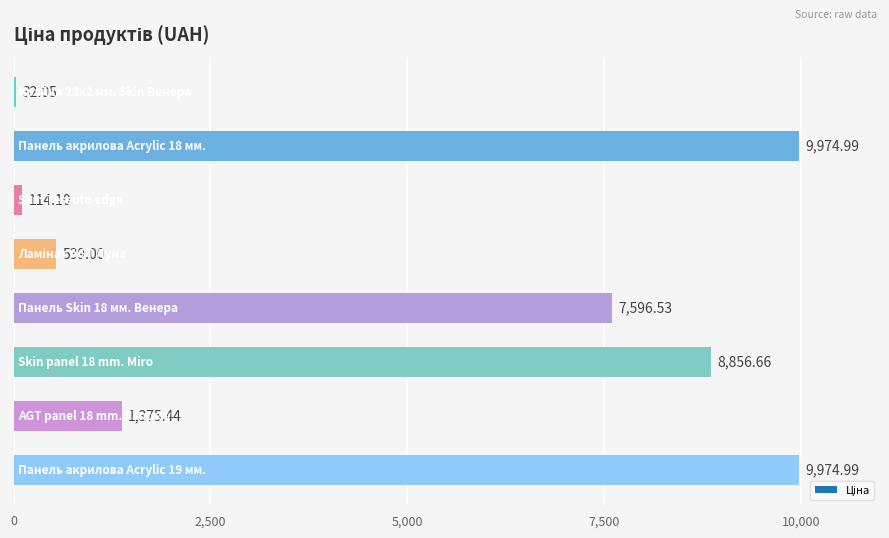

What is the sum of all values?

38463.8